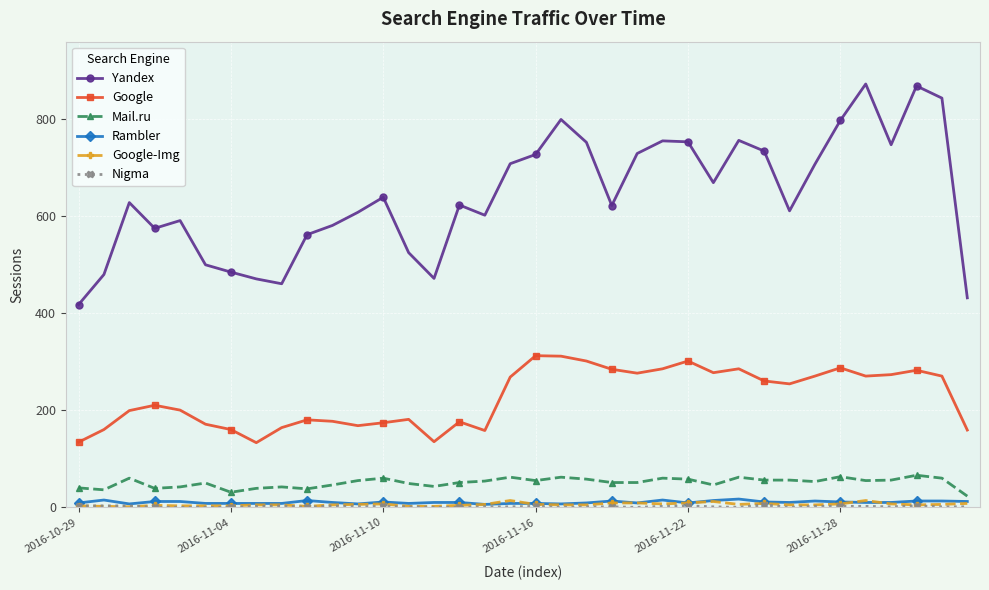

Which series has the largest total across all categories?

Yandex